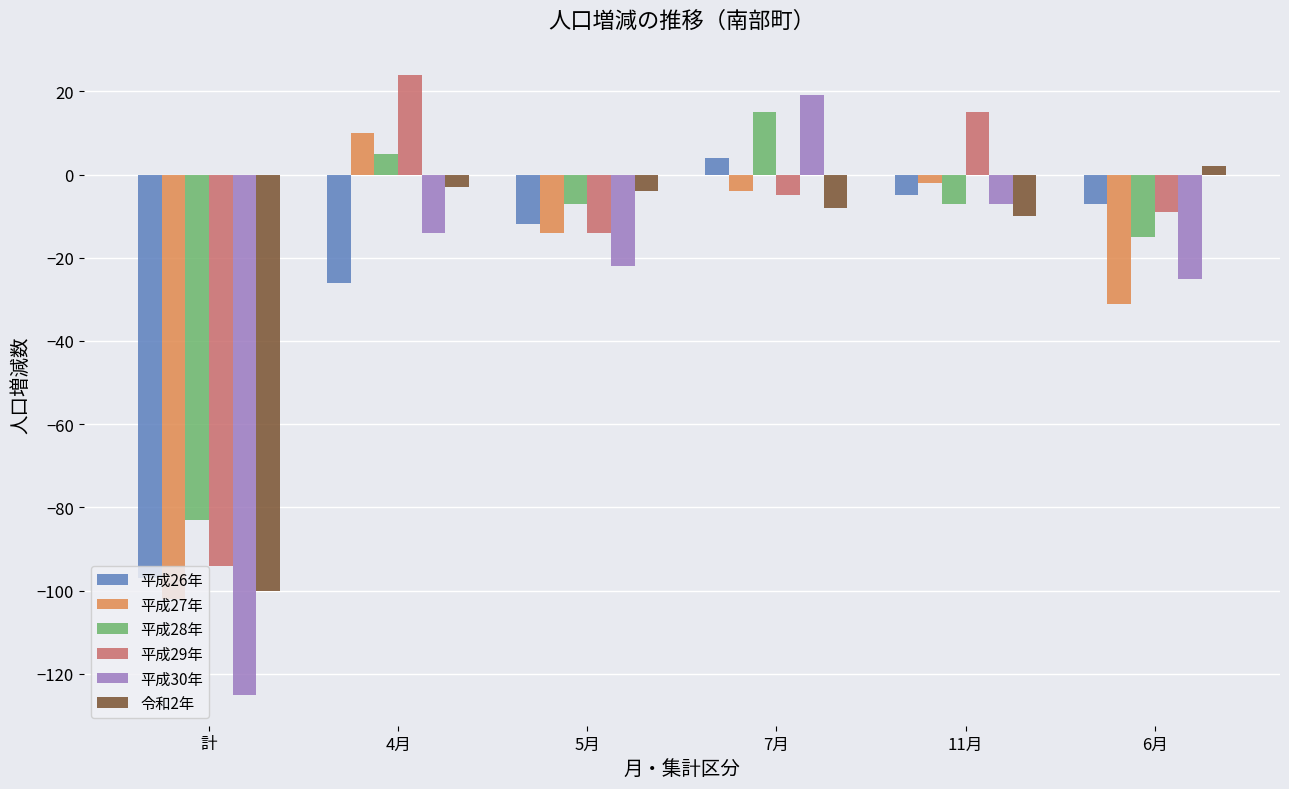

What is the difference between the second highest and minimum values in the 平成27年 series?

100